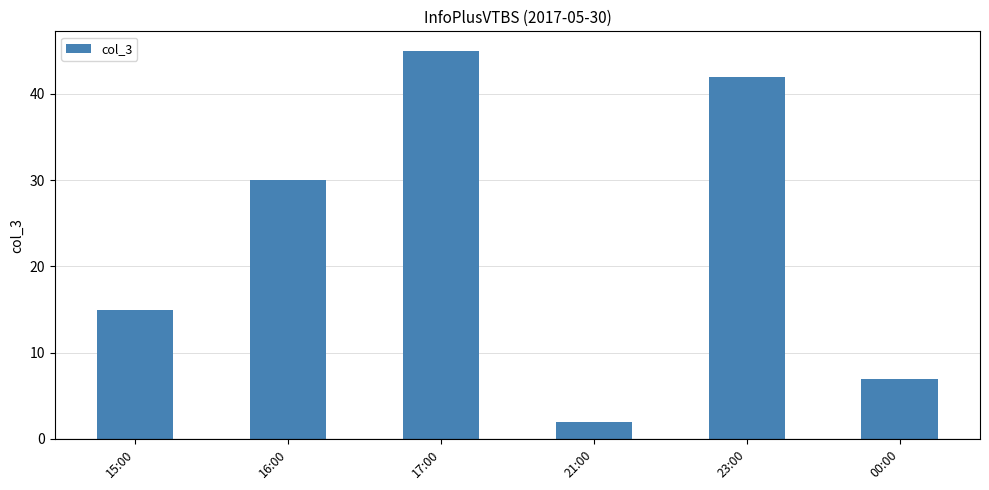

Is it true that the value at 00:00 is 7?

True